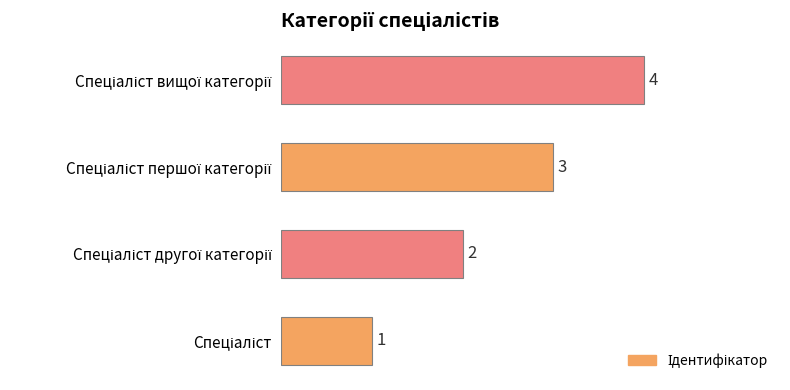

What is the difference between the maximum and minimum values?

3